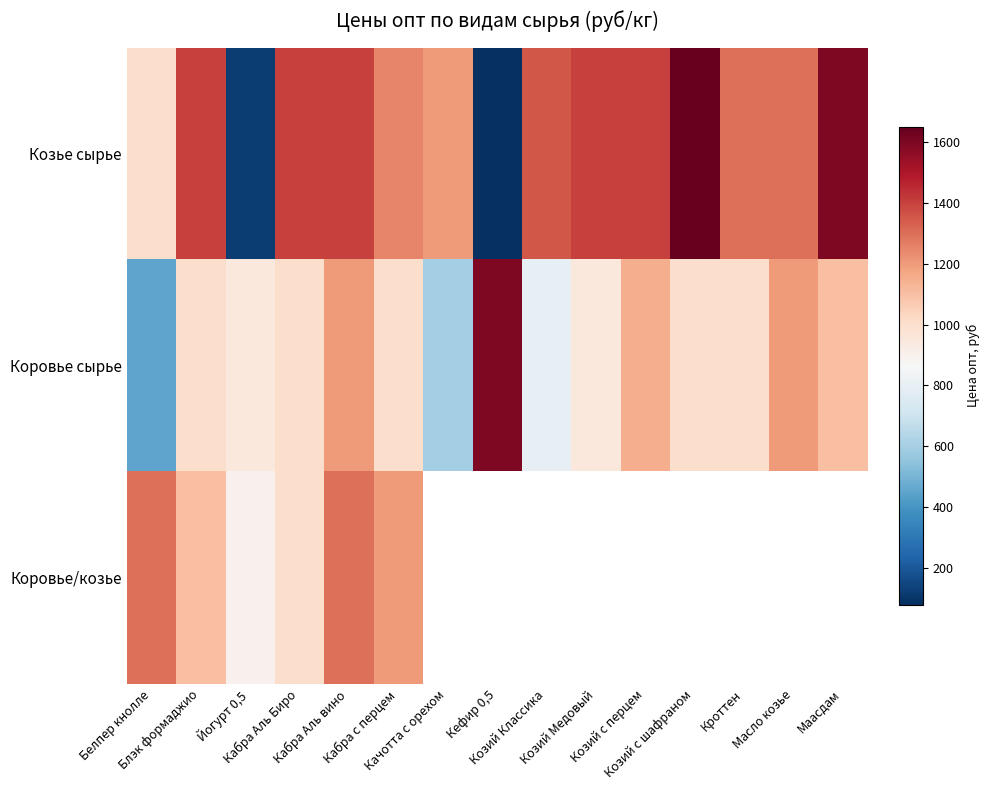

What is the lowest value of the Козье сырье series?

80.0